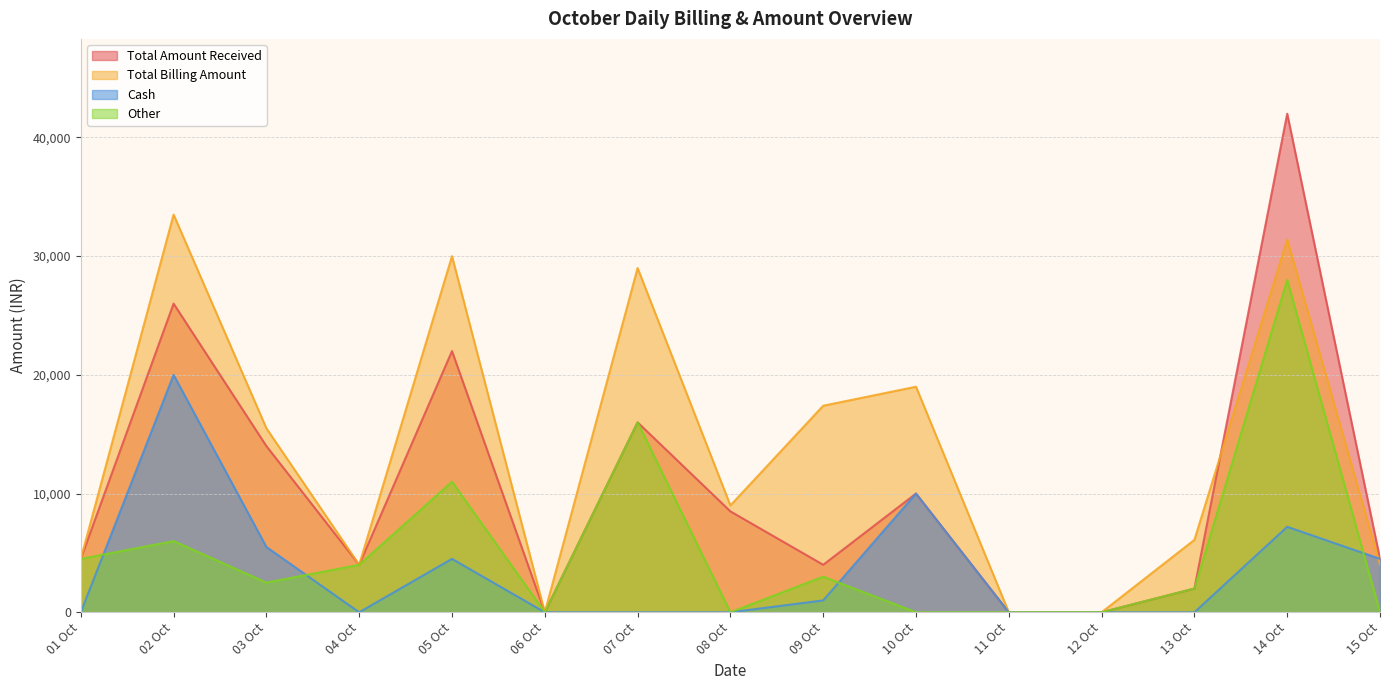

True or false: Total Billing Amount has a value of 7410 at 05 Oct.

False